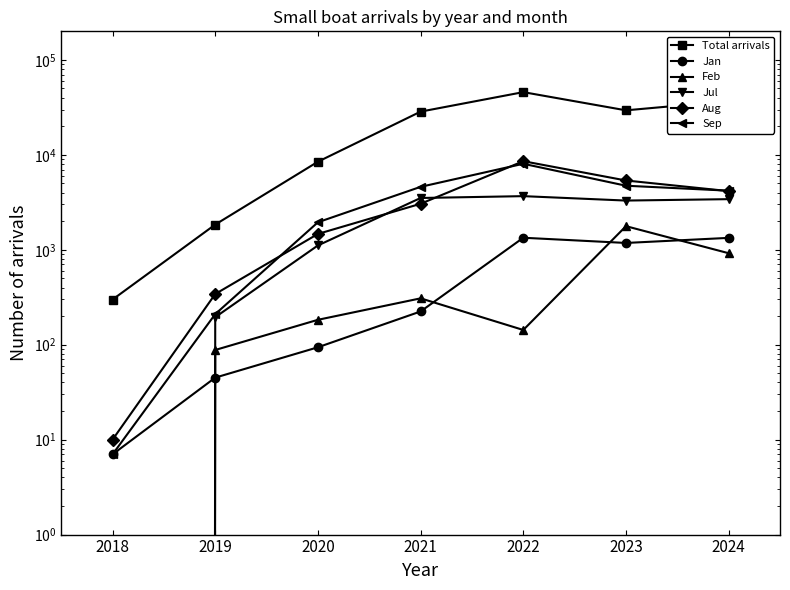

At which category does Jan reach its first local valley?

2023